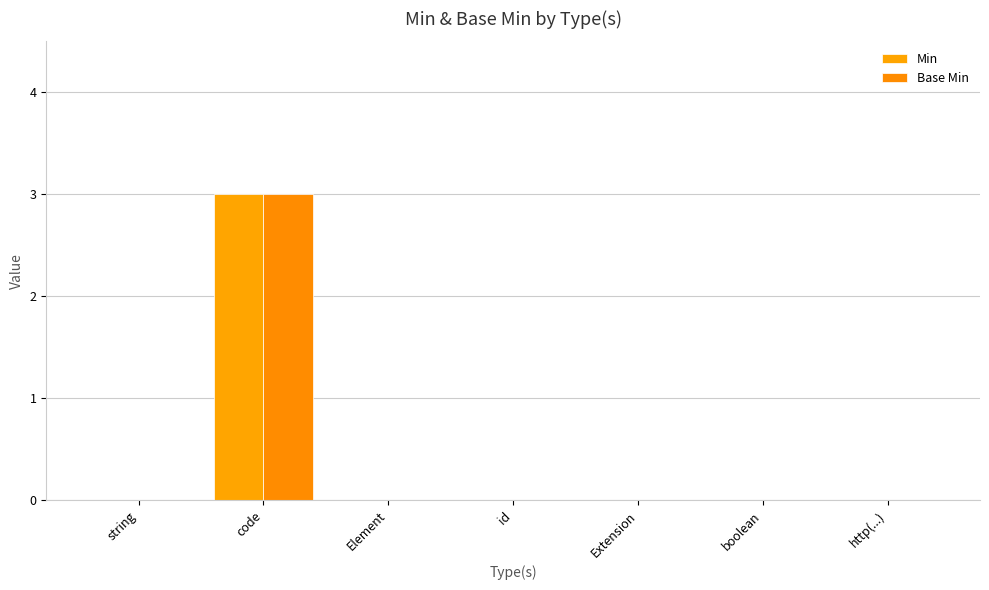

Does the chart contain stacked bars?

No